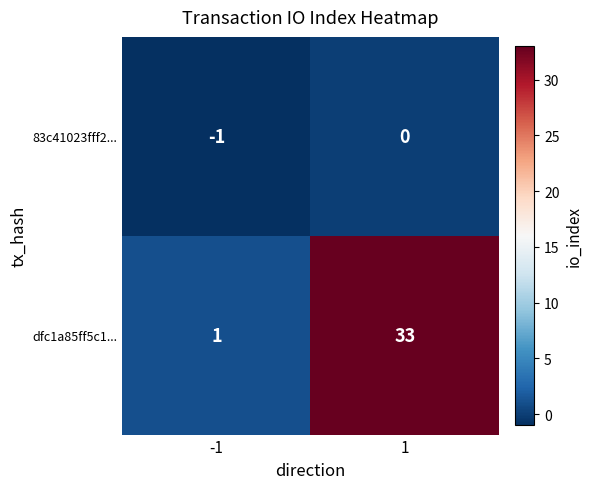

Read the dfc1a85ff5c1... value at 1, to the nearest 10.

30